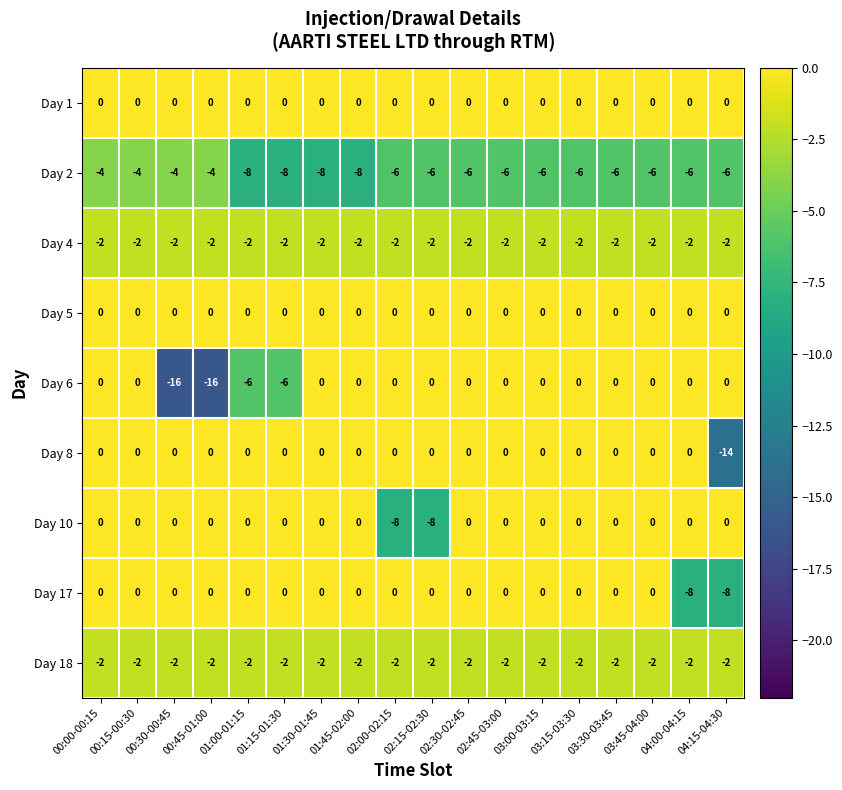

What is the sum of all Day 2 values?

-108